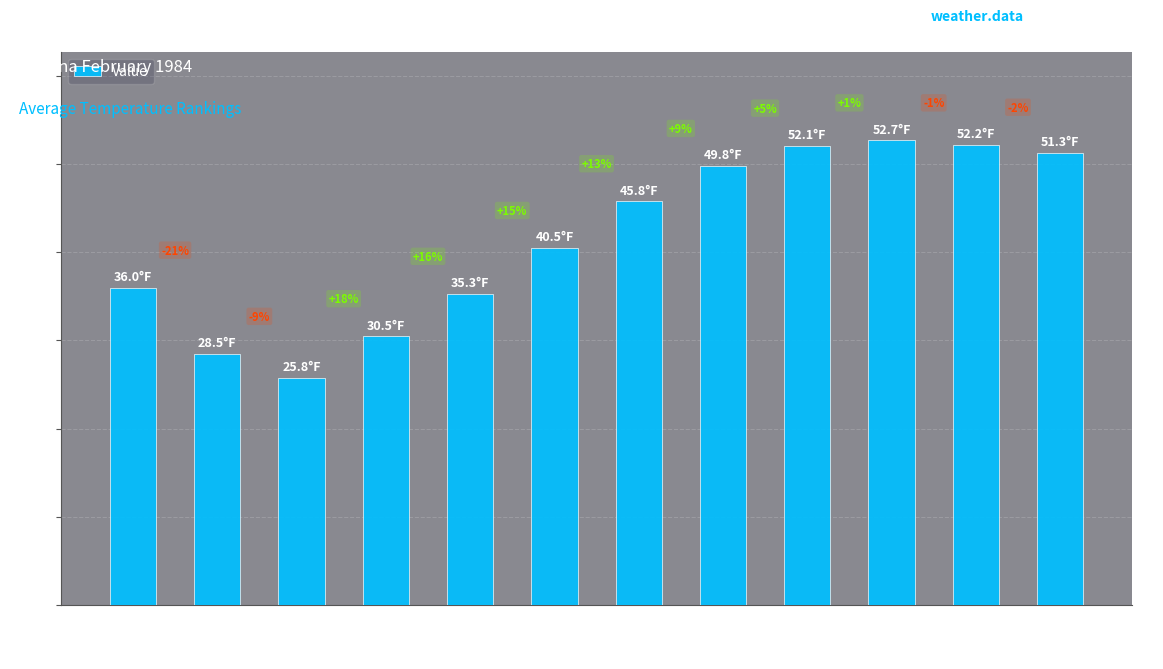

What is the value of the 1st bar from the left?

36.0